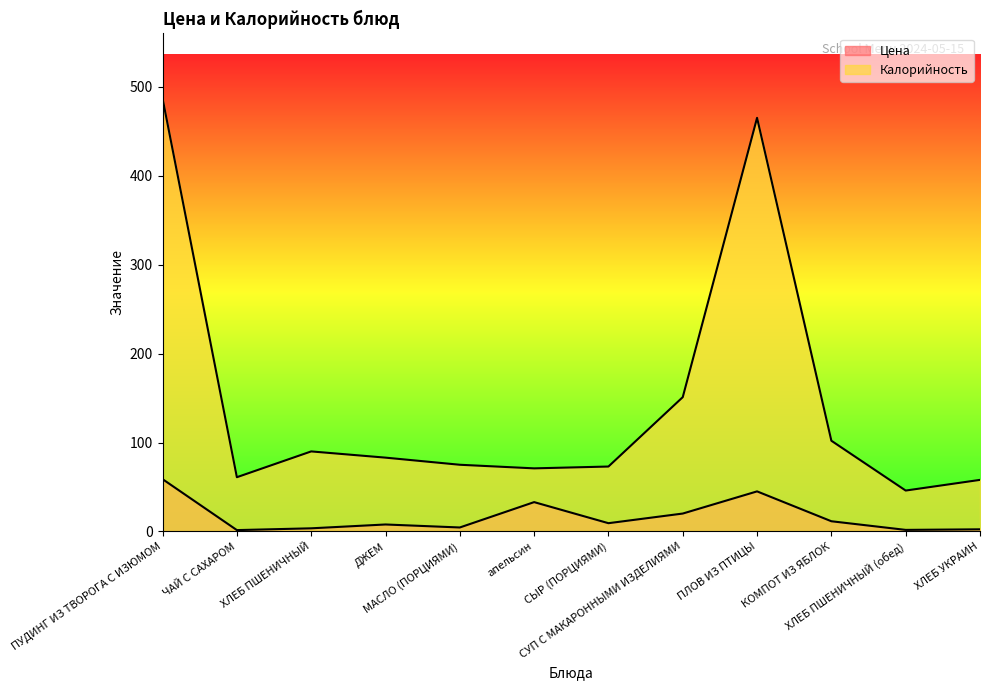

At which category is the sum across all series the highest?

ПУДИНГ ИЗ ТВОРОГА С ИЗЮМОМ